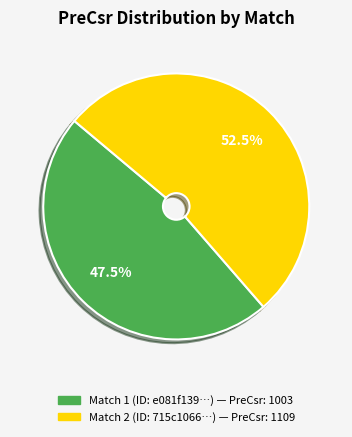

To the nearest percent, what is the difference between the largest and smallest slice percentages?

5%